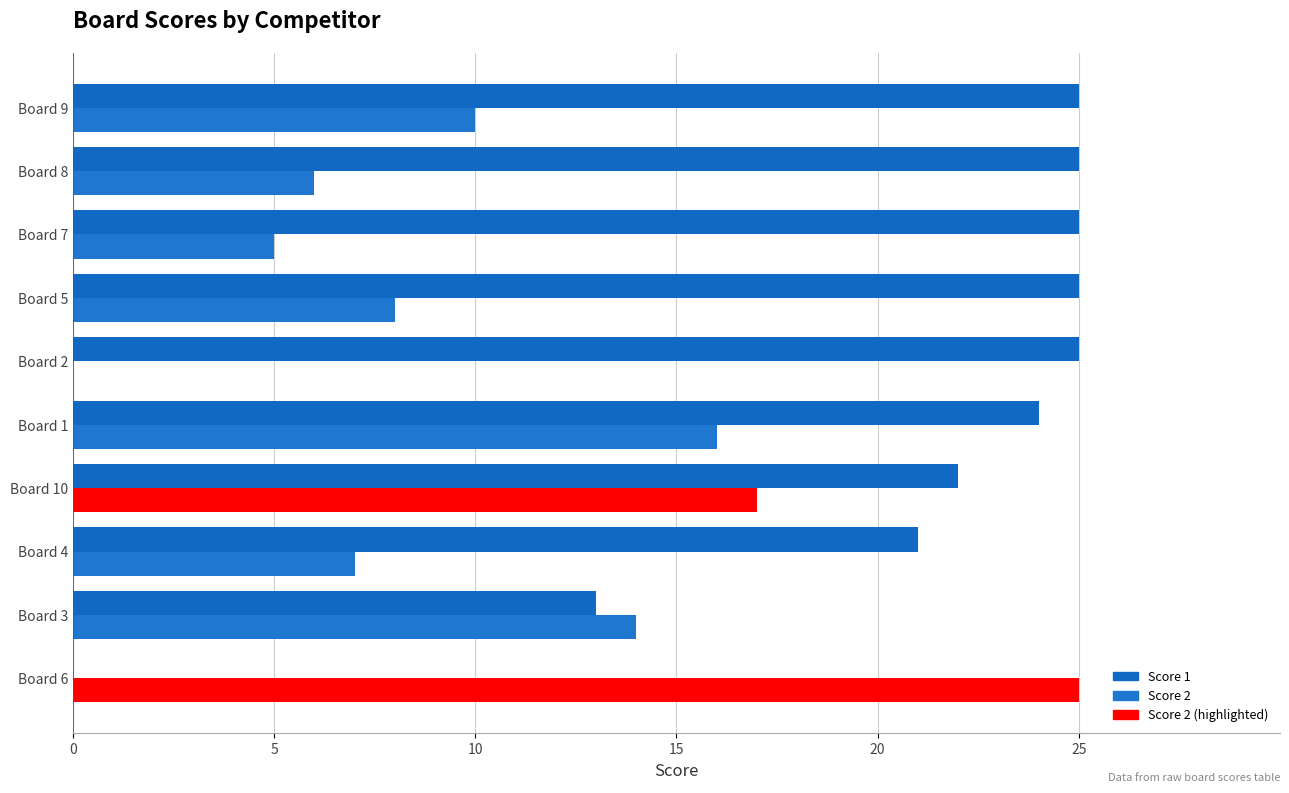

What is the total value across all series at Board 3?

27